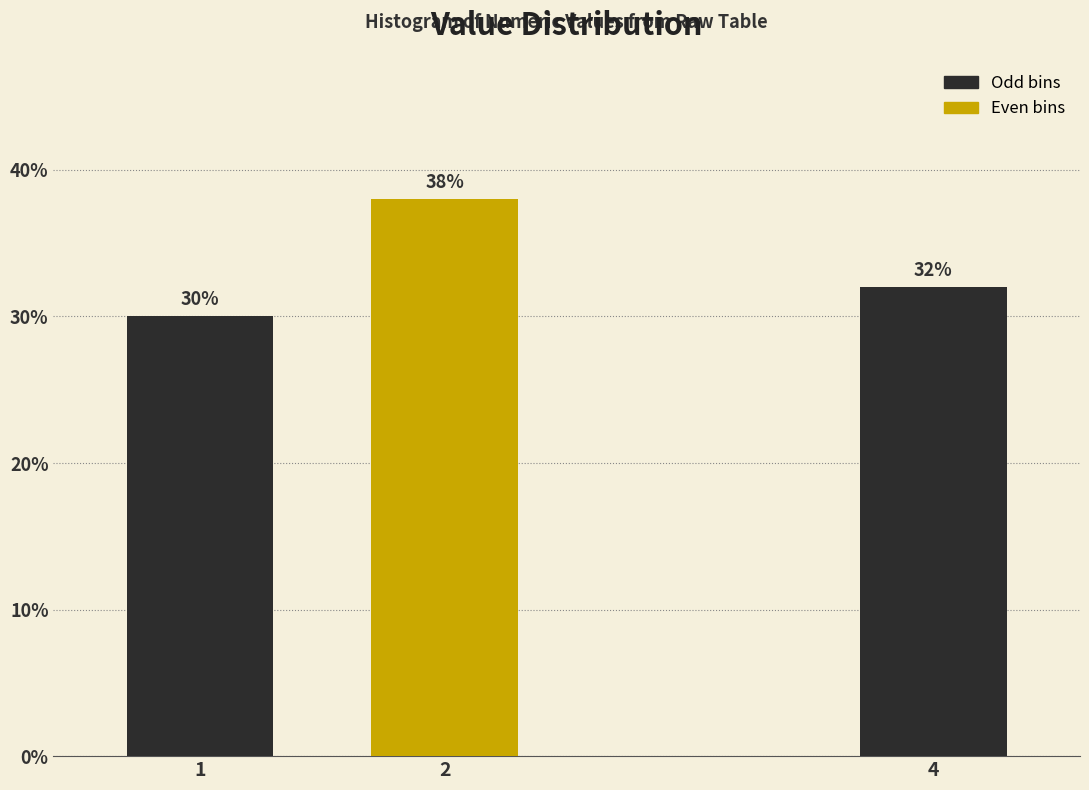

Reading left to right, transcribe all the data shown in this chart.

1=30	2=38	4=32